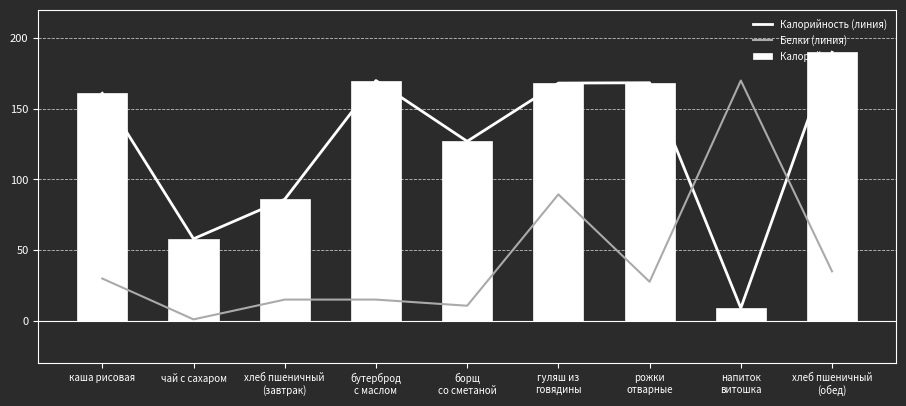

Reading left to right, extract all data points from this chart.

Калорийность (линия): каша рисовая=161.0	чай с сахаром=58.0	хлеб пшеничный
(завтрак)=86.0	бутерброд
с маслом=170.0	борщ
со сметаной=127.0	гуляш из
говядины=168.2	рожки
отварные=168.4	напиток
витошка=9.0	хлеб пшеничный
(обед)=190.0
Белки (линия): каша рисовая=29.9	чай с сахаром=1.0	хлеб пшеничный
(завтрак)=15.0	бутерброд
с маслом=15.0	борщ
со сметаной=10.6	гуляш из
говядины=89.5	рожки
отварные=27.6	напиток
витошка=170.0	хлеб пшеничный
(обед)=35.0
Калорийность: каша рисовая=161.0	чай с сахаром=58.0	хлеб пшеничный
(завтрак)=86.0	бутерброд
с маслом=170.0	борщ
со сметаной=127.0	гуляш из
говядины=168.2	рожки
отварные=168.4	напиток
витошка=9.0	хлеб пшеничный
(обед)=190.0